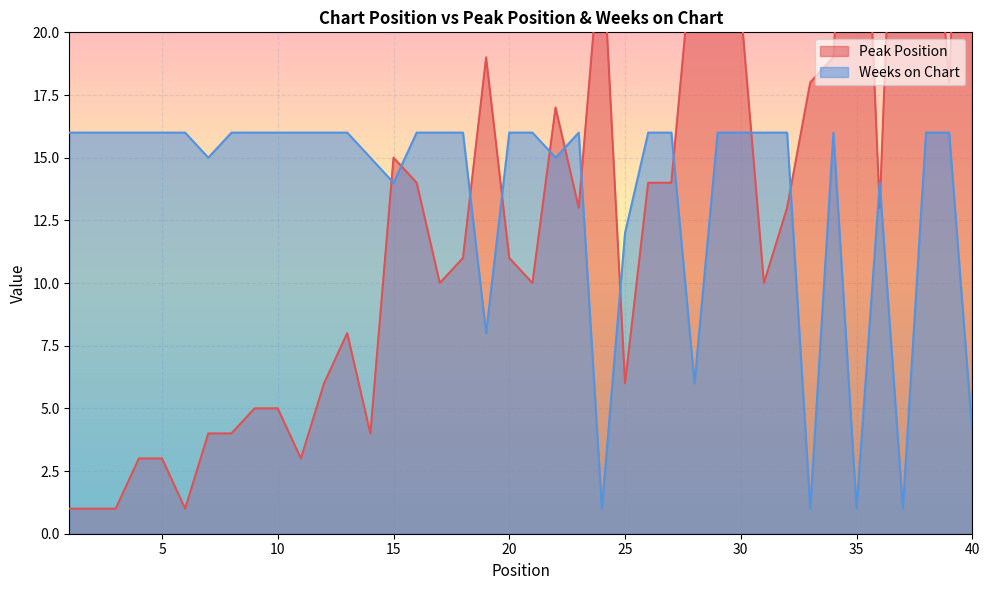

Where is the first local minimum for Peak Position?

6